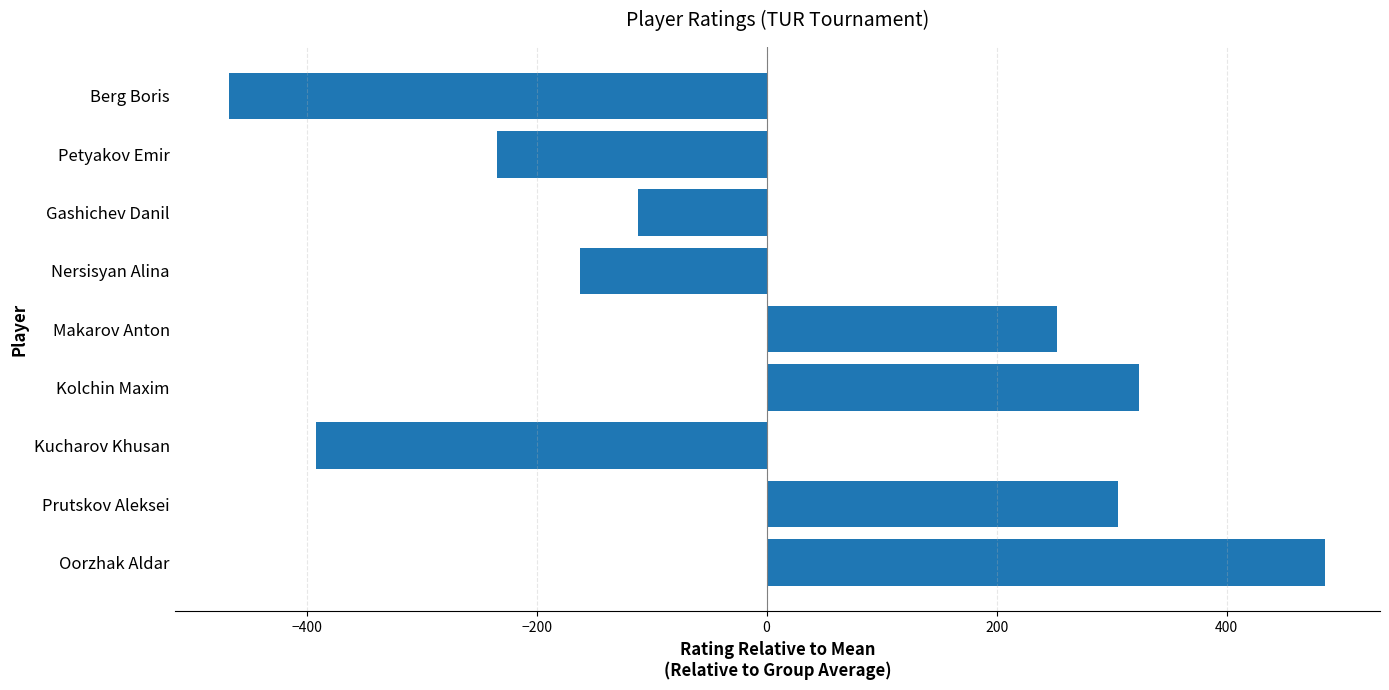

Is it true that the value at Kolchin Maxim is 71.8?

False